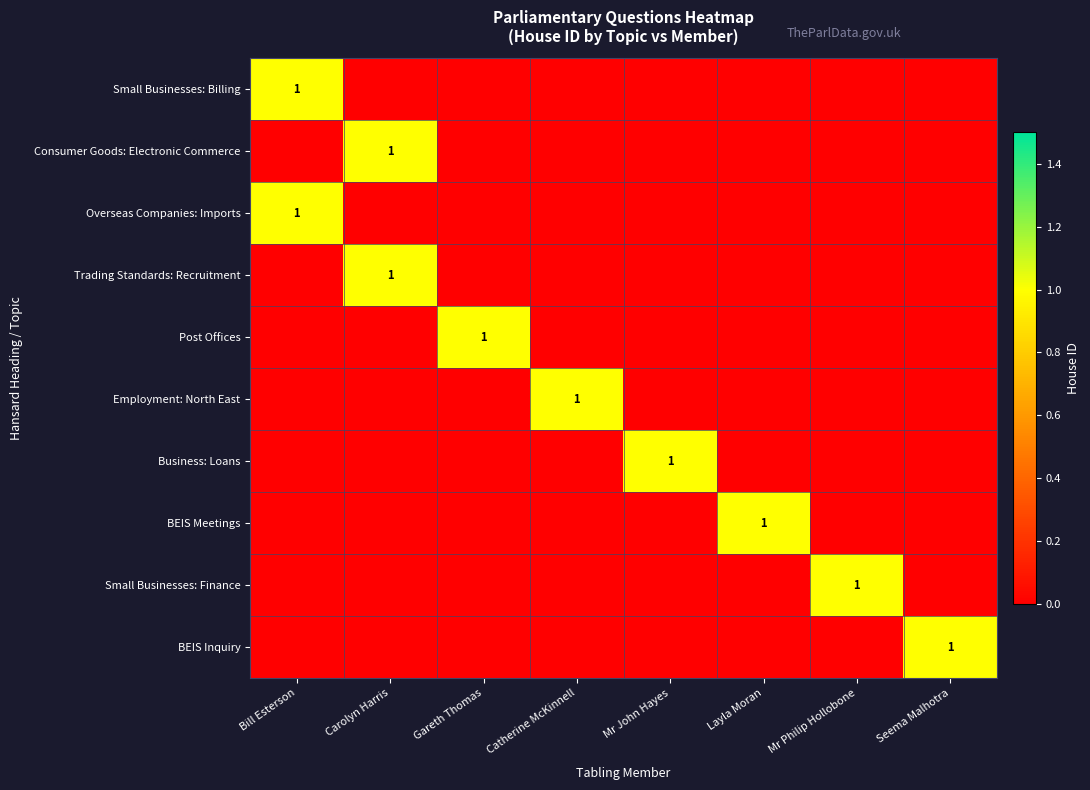

How many series are shown in this chart?

10